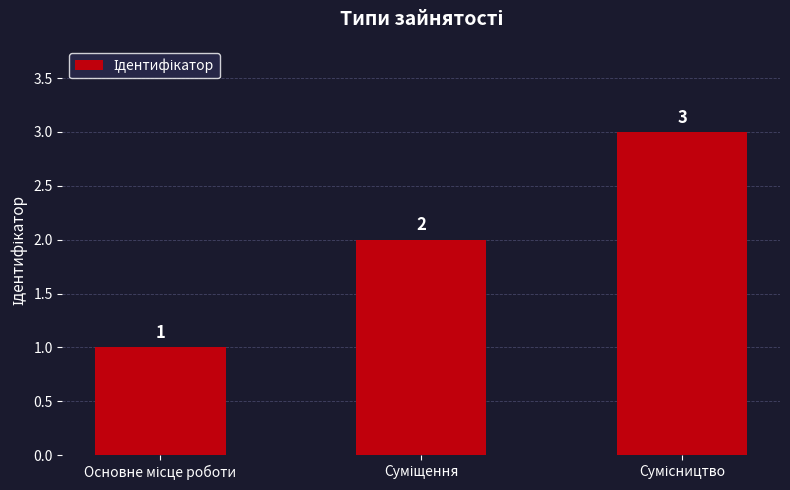

What is the value of the 1st bar from the left?

1